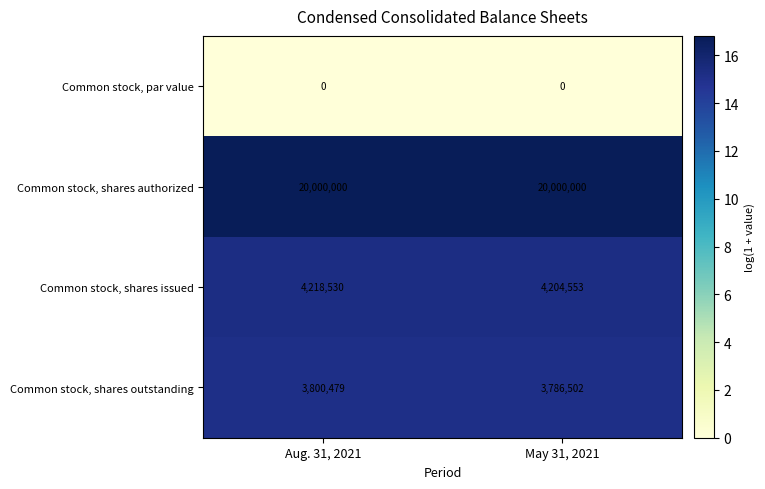

What is the difference between the highest and lowest values at May 31, 2021?

20000000